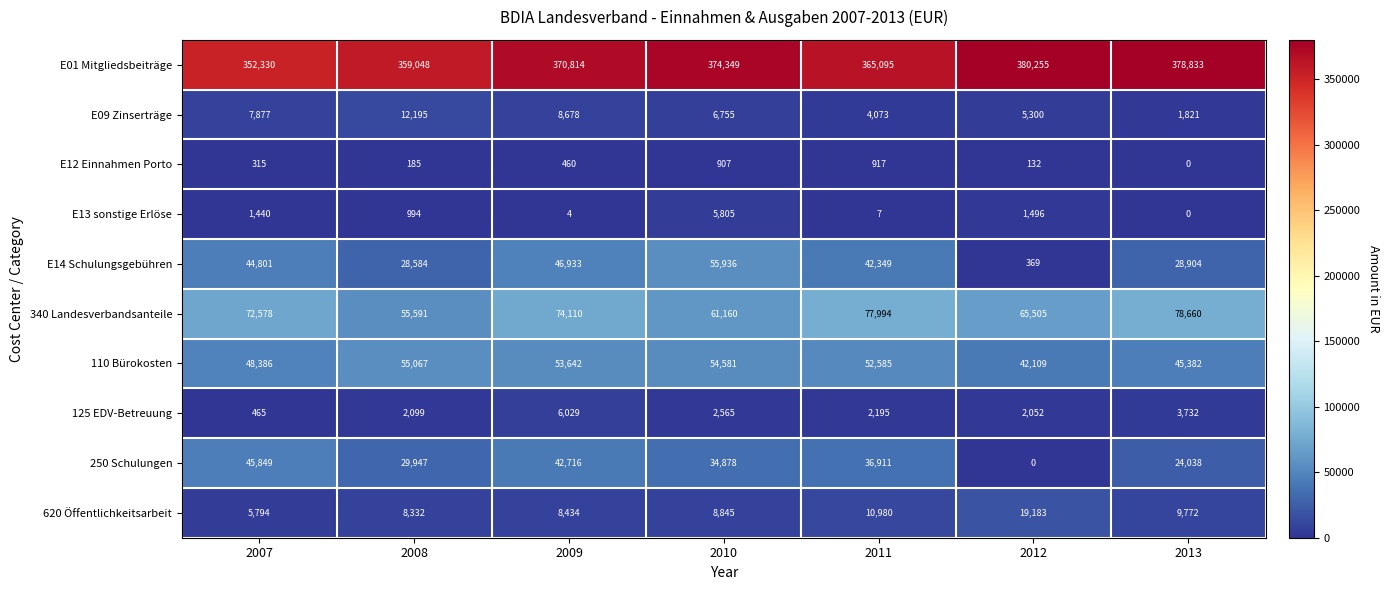

Which category has the highest value across all series?

2012